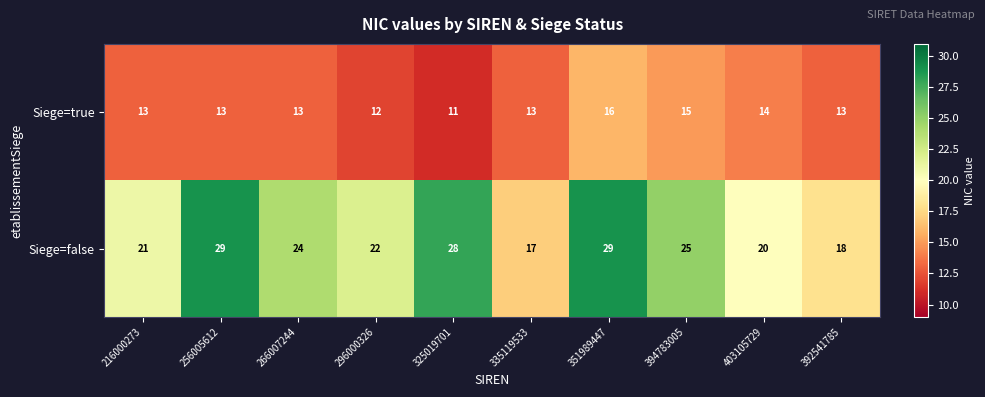

Reading left to right, transcribe all the data shown in this chart.

Siege=true: 13	13	13	12	11	13	16	15	14	13
Siege=false: 21	29	24	22	28	17	29	25	20	18